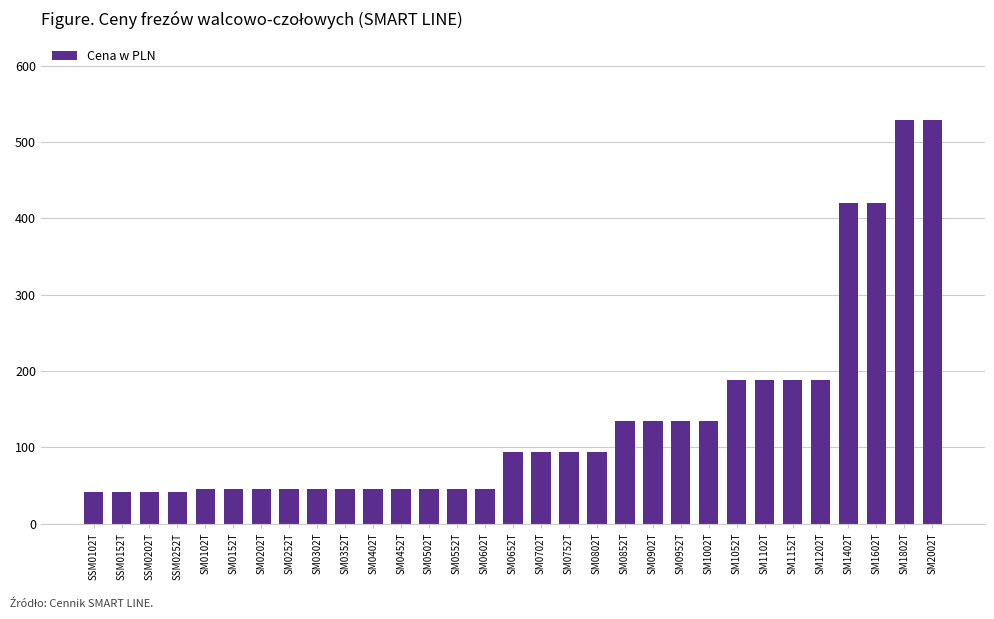

Which has a higher value, SM0952T or SM0252T?

SM0952T